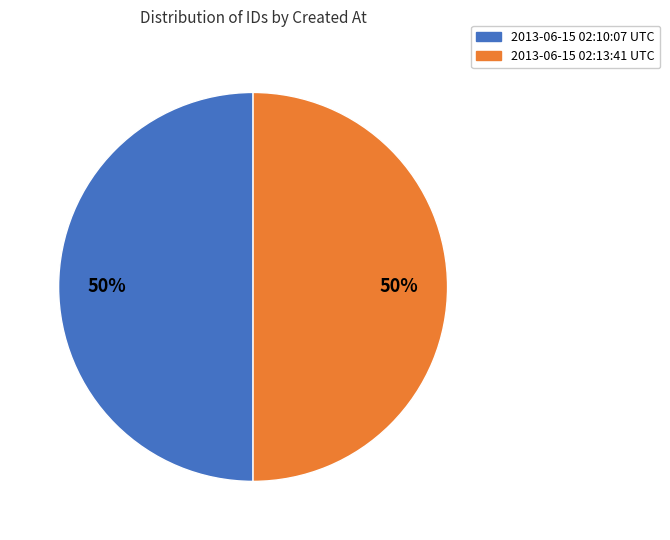

Do 2013-06-15 02:10:07 UTC and 2013-06-15 02:13:41 UTC together represent more than half of the pie?

Yes